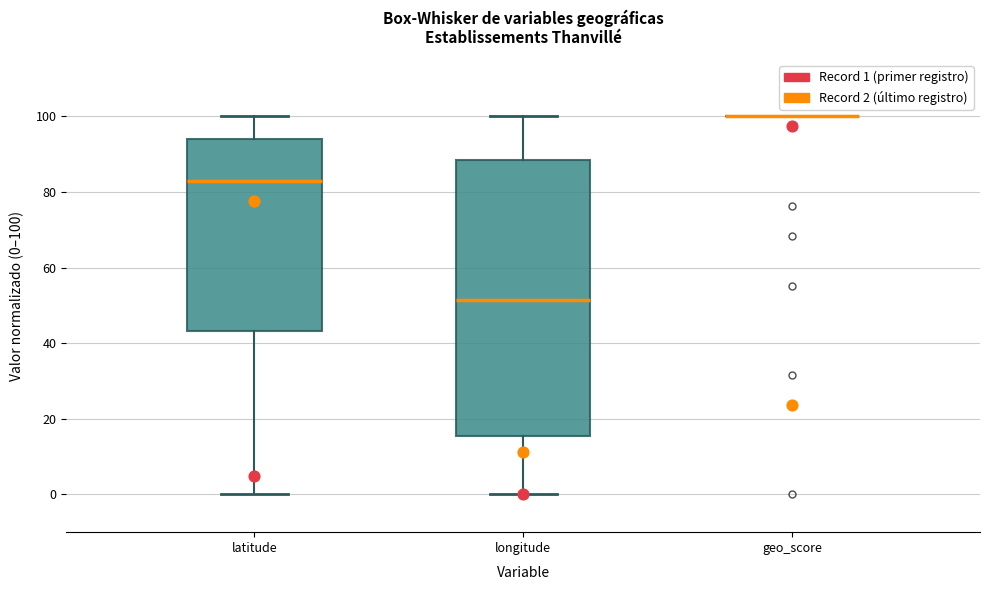

Reading left to right, read every box against the y-axis: the position of its median line, the range the box covers, and the ends of its whiskers. The values are not printed on the chart, so give them approximately, as read against the axis.

latitude: median 82, box 44 to 94, whiskers 0 to 100
longitude: median 52, box 16 to 88, whiskers 0 to 100
geo_score: box collapsed to a line at 100, whiskers 100 to 100